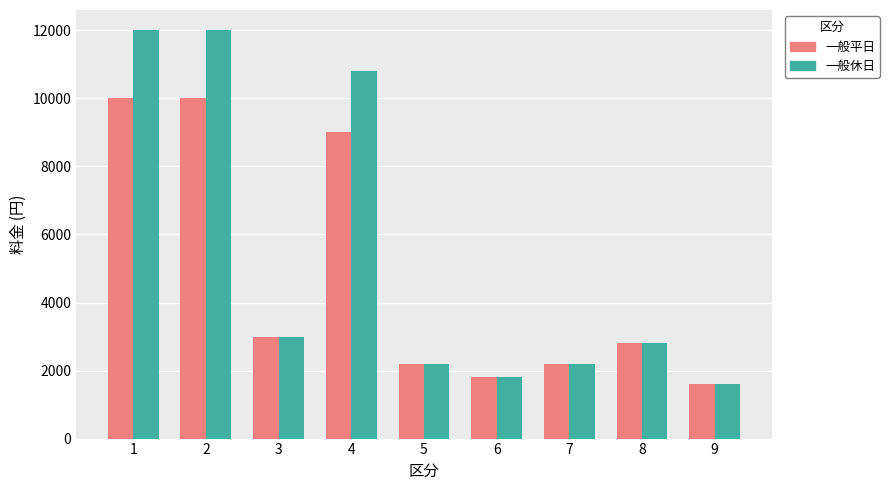

Are the bars horizontal?

No